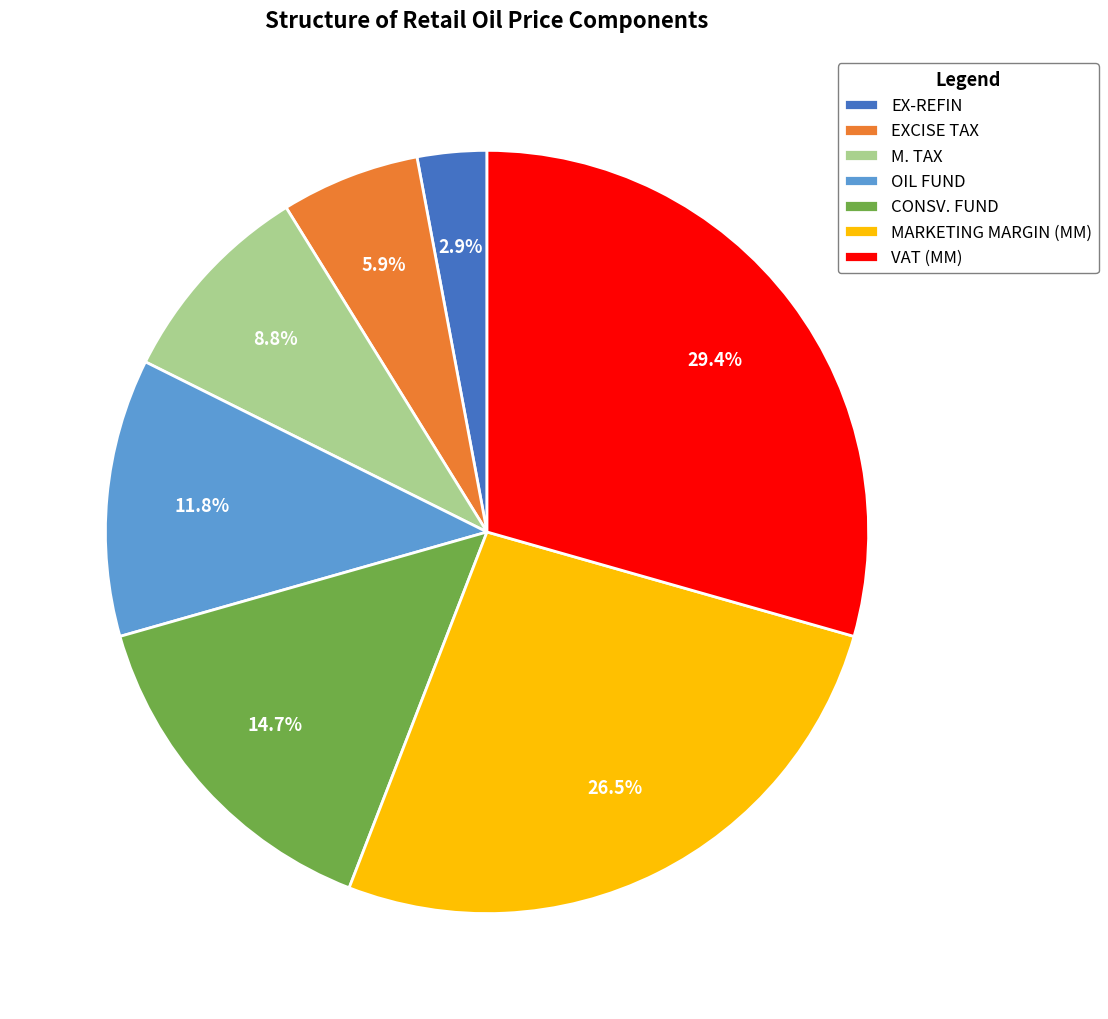

The CONSV. FUND slice represents 15% of the pie. True or false?

True